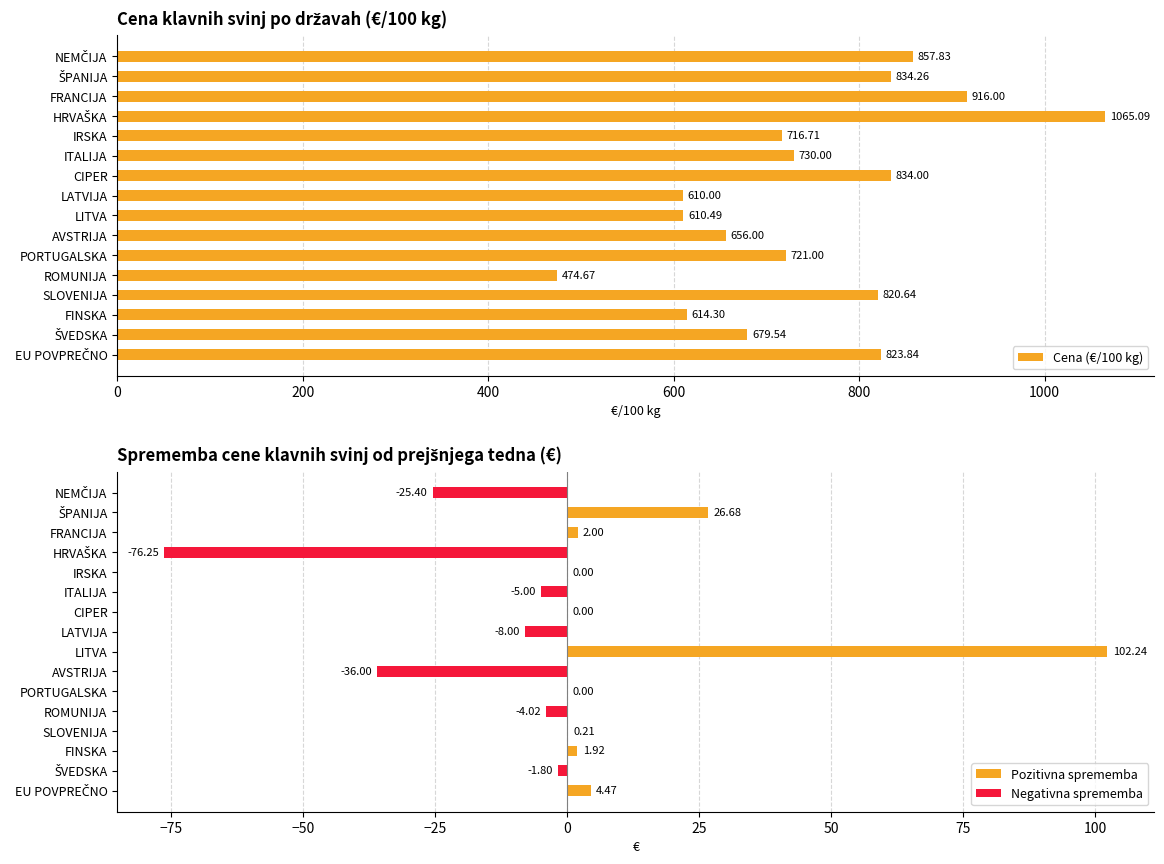

Are the bars horizontal?

Yes